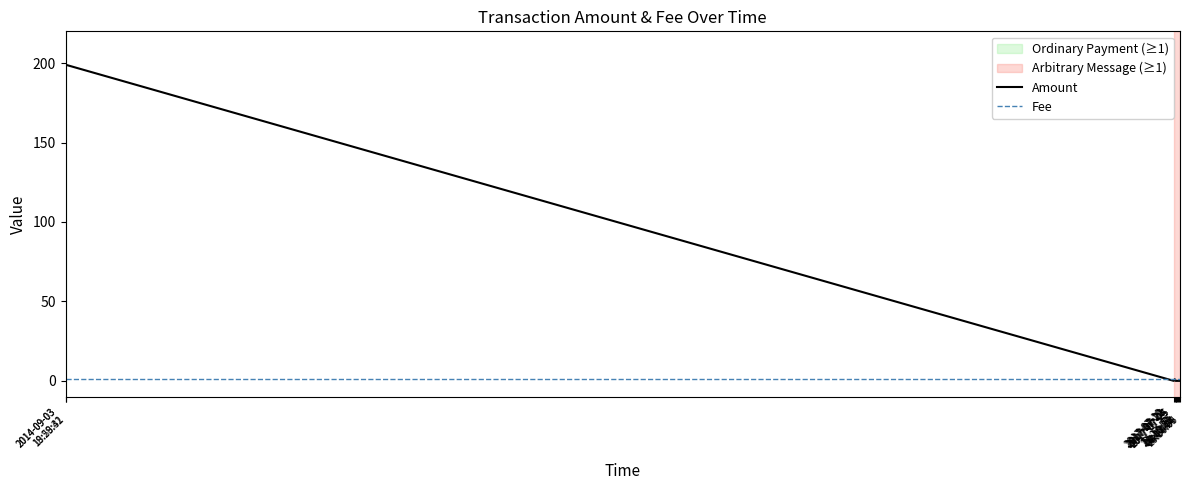

What position from the right is 2017-07-25
20:50:05?

1